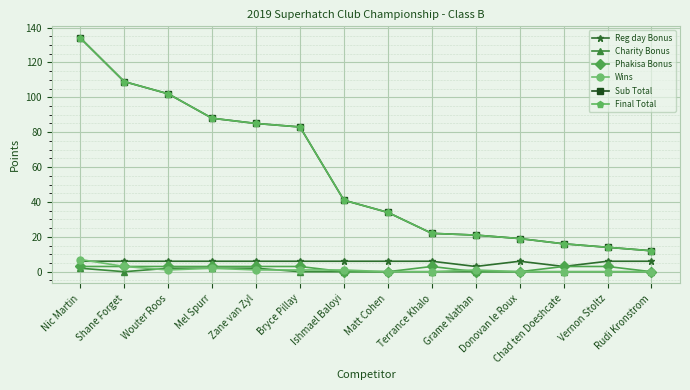

What is the lowest value of the Final Total series?

12